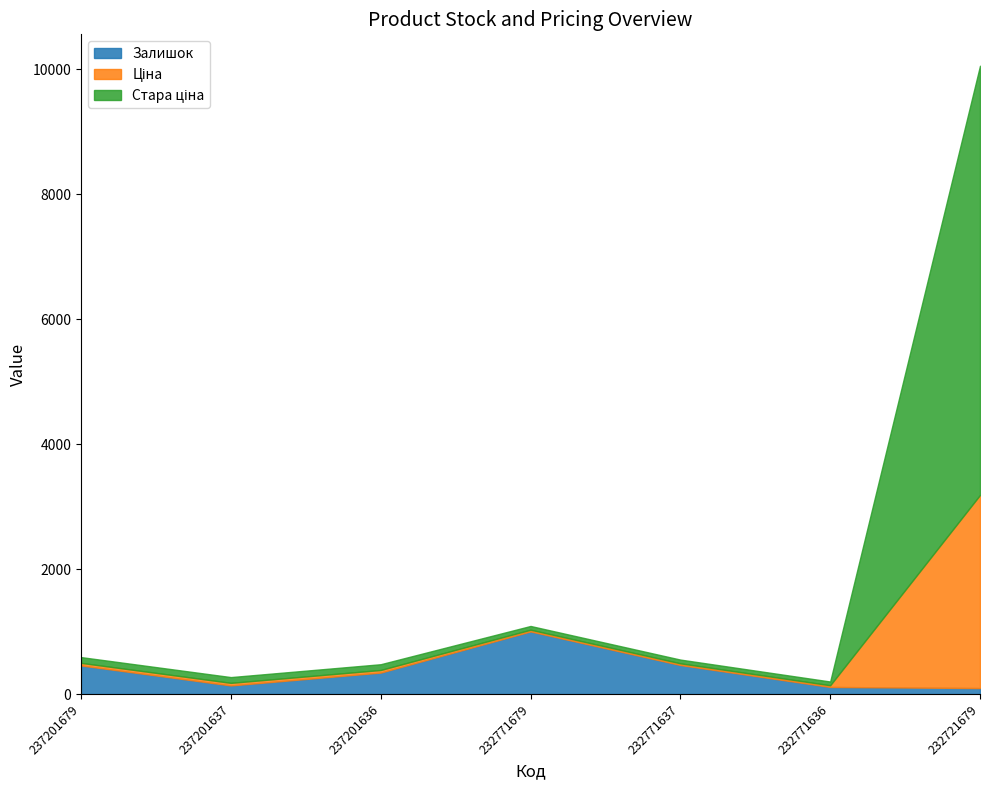

Reading right to left, what are all the values shown in this chart?

Залишок: 232721679=96.0	232771636=114.0	232771637=465.0	232771679=1003.0	237201636=344.0	237201637=138.0	237201679=458.0
Ціна: 232721679=3091.2	232771636=27.0	232771637=27.0	232771679=27.0	237201636=41.5	237201637=41.5	237201679=41.5
Стара ціна: 232721679=6869.4	232771636=60.0	232771637=60.0	232771679=60.0	237201636=92.3	237201637=92.3	237201679=92.3